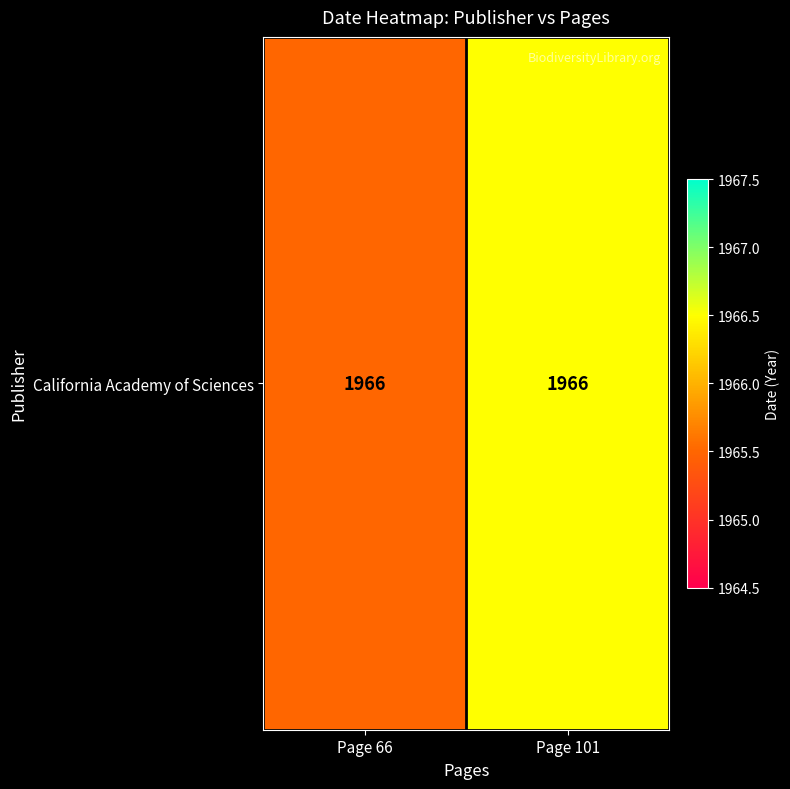

How many data points are above 1966?

1